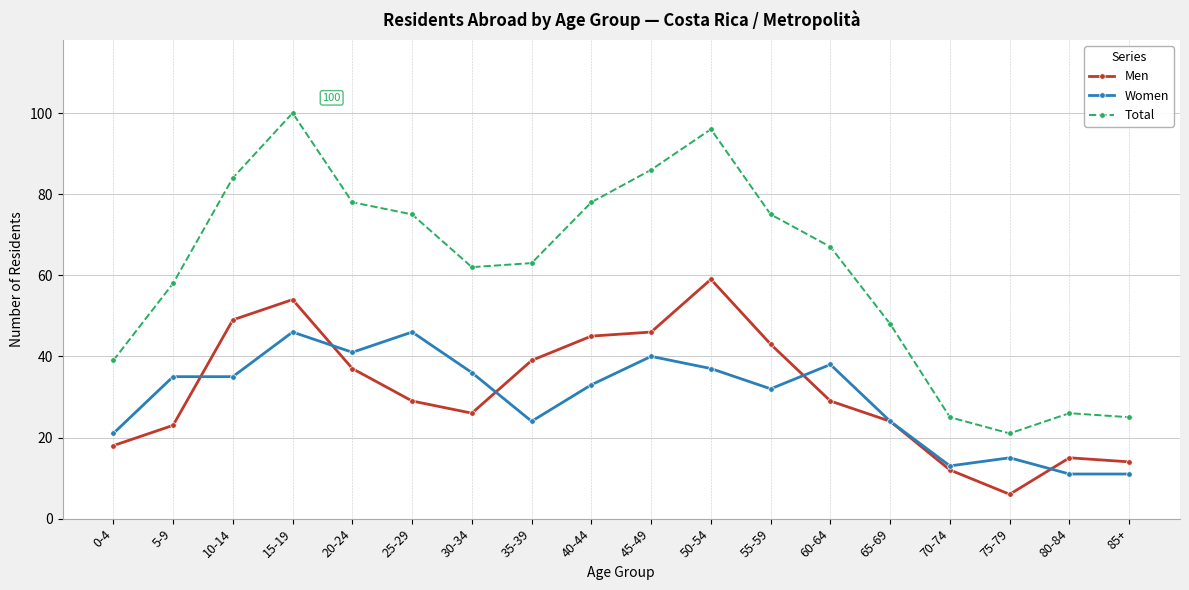

True or false: Women has a value of 46 at 15-19.

True